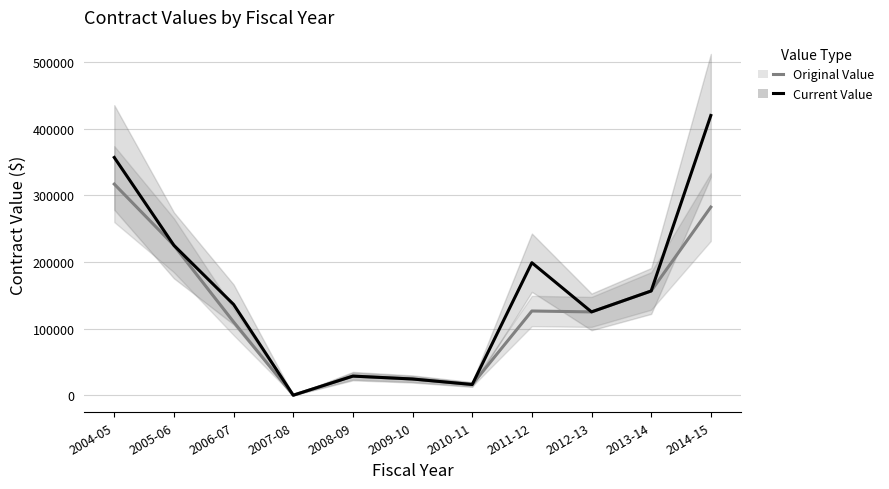

Where is Original Value nearest to the value 158487?

2013-14